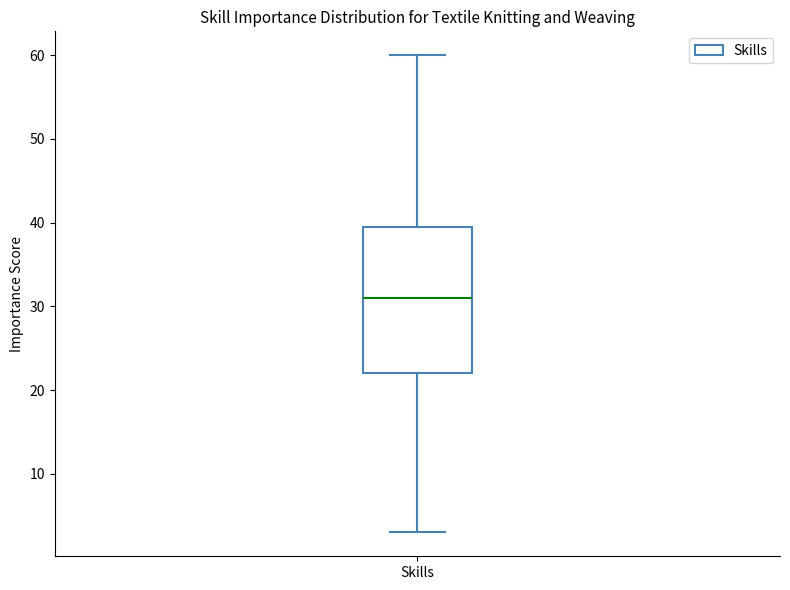

Transcribe this box plot: give where the median line is, the range the box spans, and where the two whiskers end, as read against the y-axis. The values are not printed on the chart, so give them approximately, as read against the axis.

median 31, box 22 to 40, whiskers 3 to 60